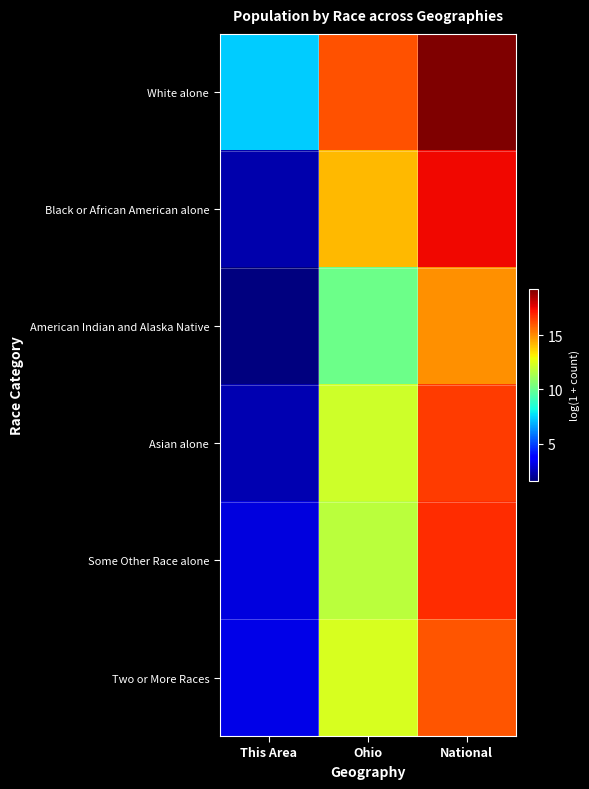

At National, list the series in order from largest to smallest.

White alone, Black or African American alone, Some Other Race alone, Asian alone, Two or More Races, American Indian and Alaska Native